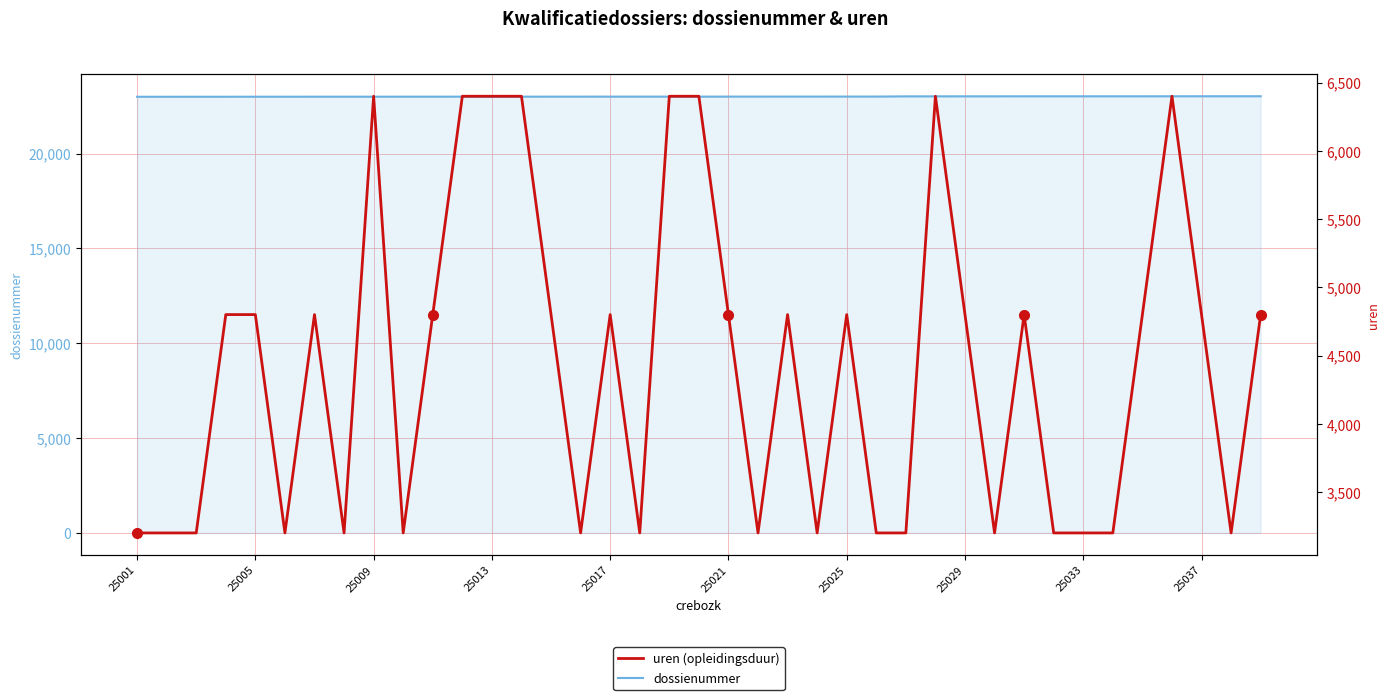

True or false: dossienummer has more than 1 interior local peaks.

False